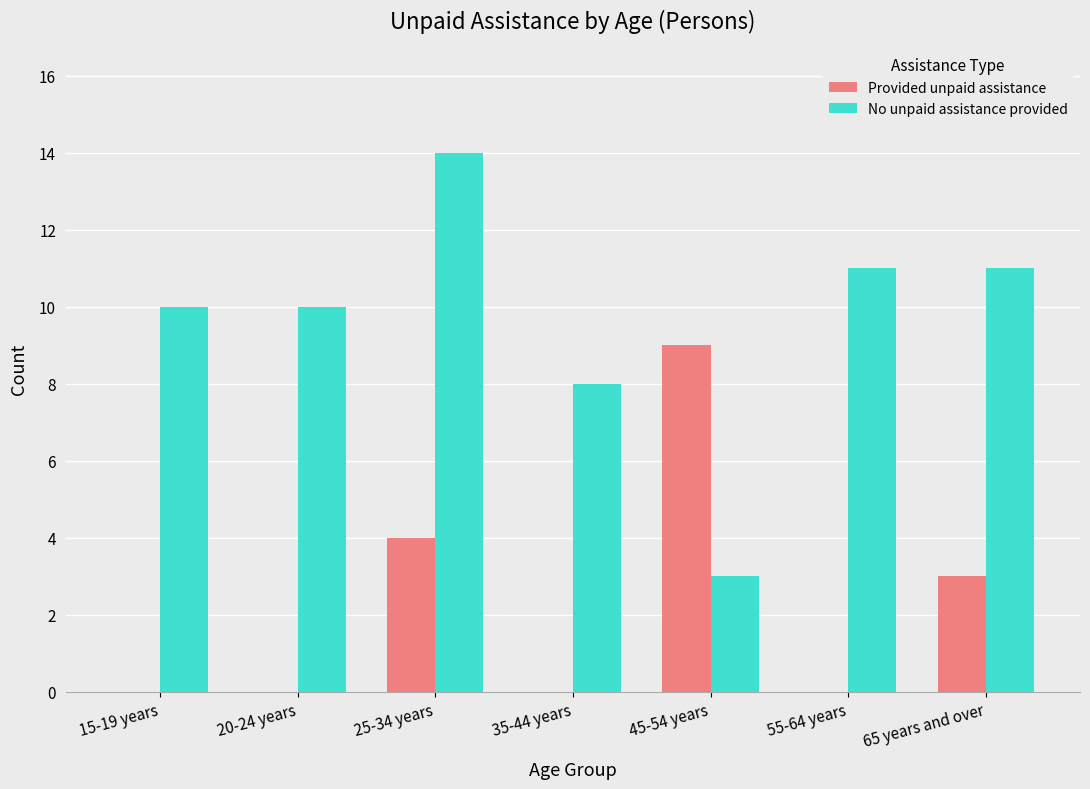

Reading left to right, list all the values displayed in this chart.

Provided unpaid assistance: 0	0	4	0	9	0	3
No unpaid assistance provided: 10	10	14	8	3	11	11